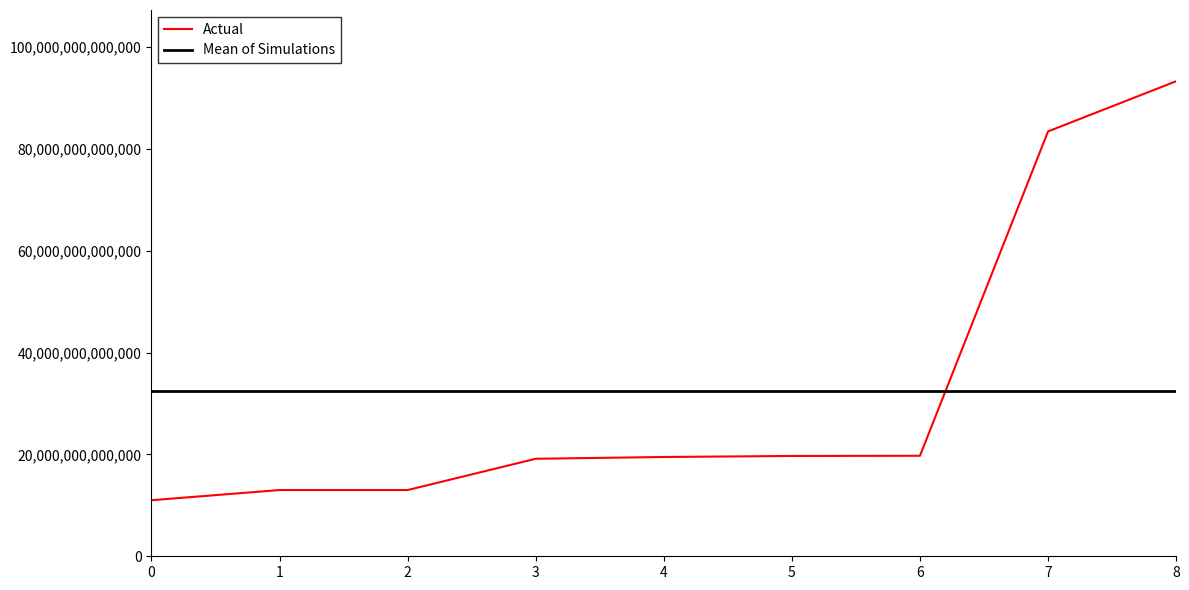

The value of Mean of Simulations at 7 is 14472117468984.3. True or false?

False